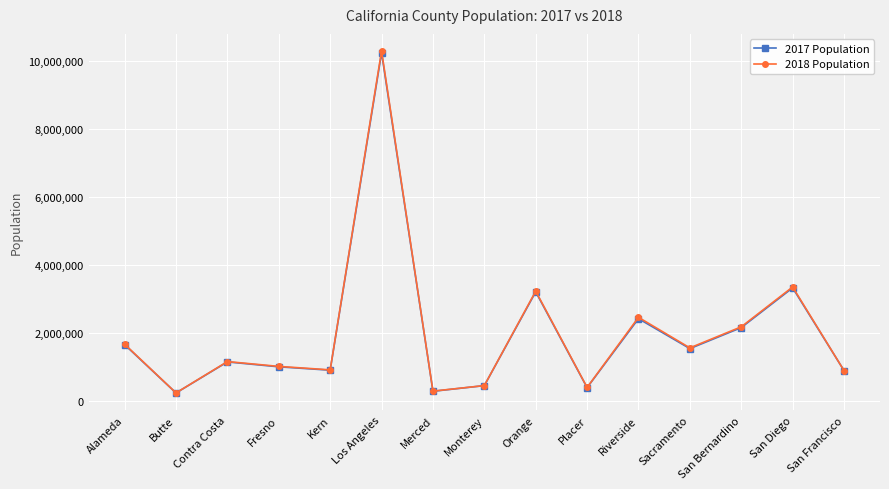

How many values in the 2018 Population series are below 1149363?

7